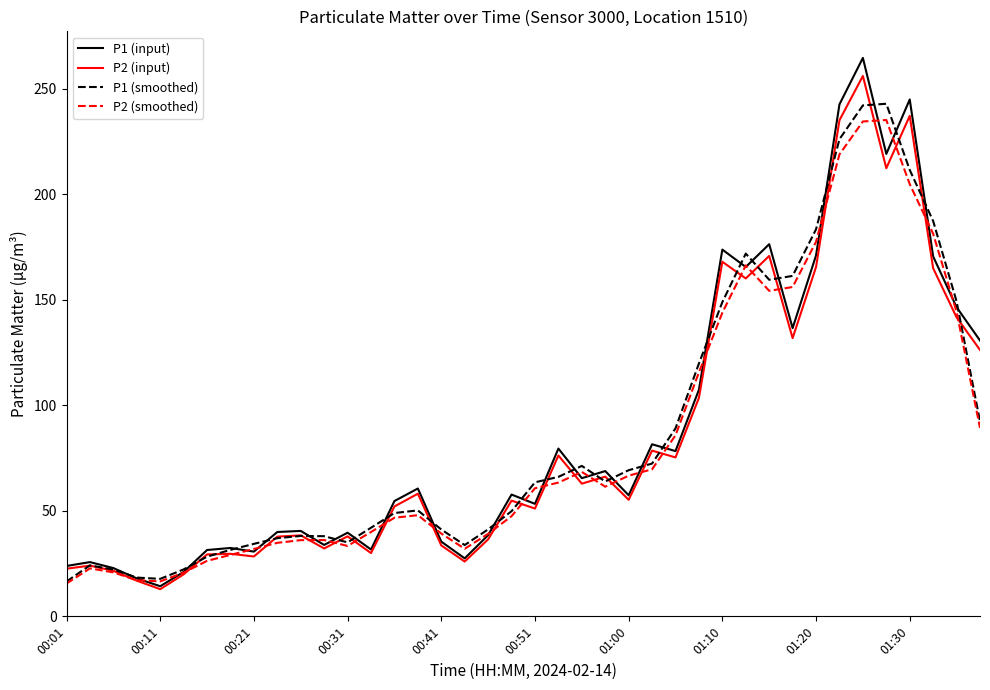

Which series has the widest spread of values?

P1 (input)